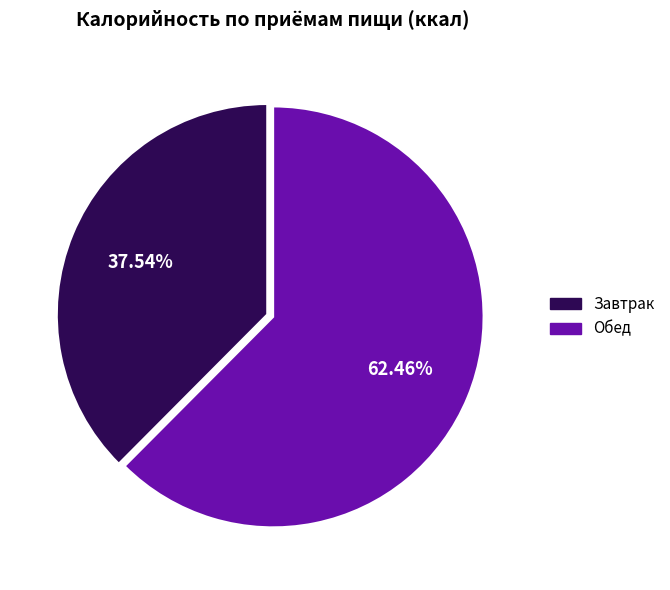

Which slice is the largest?

Обед